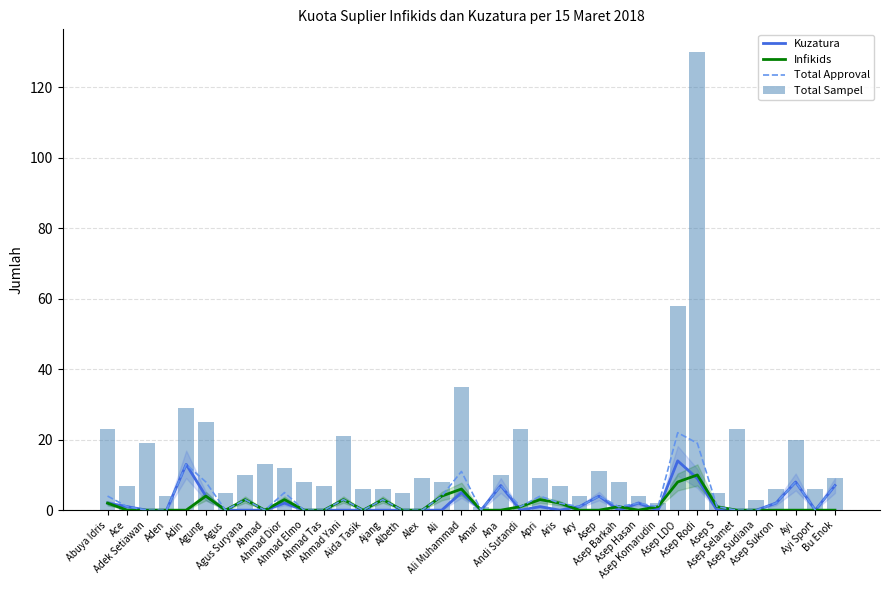

At which category is the sum across all series the highest?

Asep Rodi